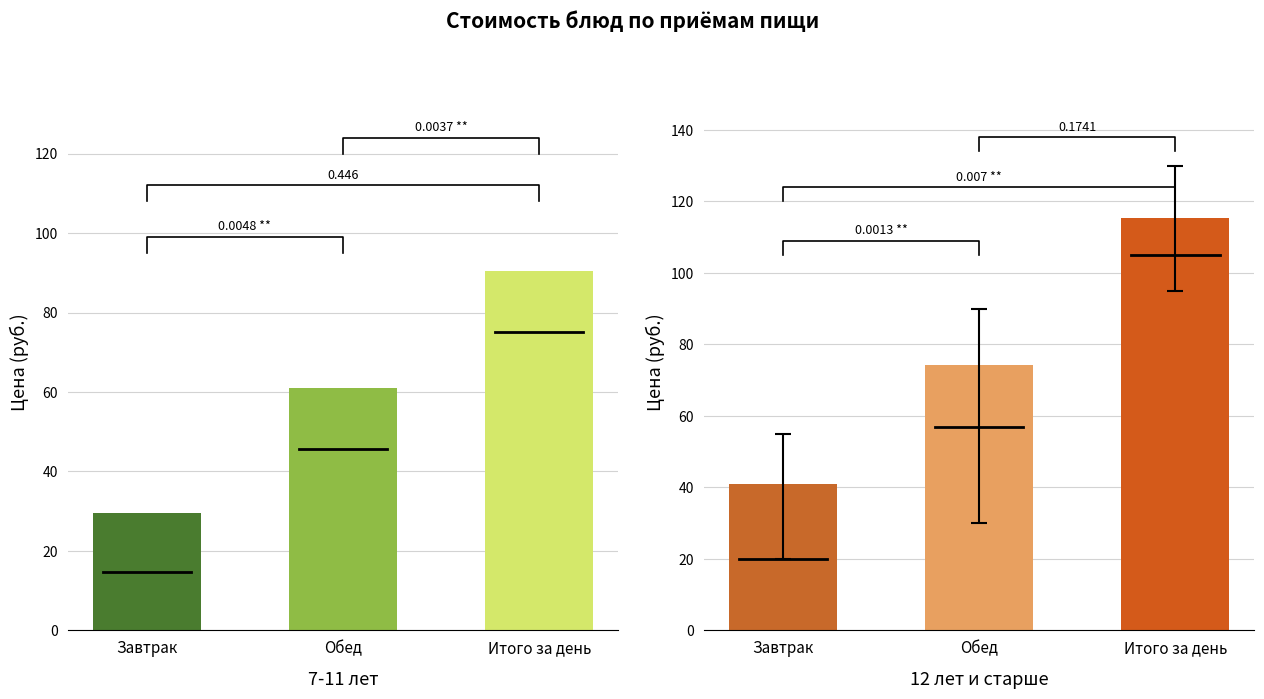

What position from the left is Завтрак?

1